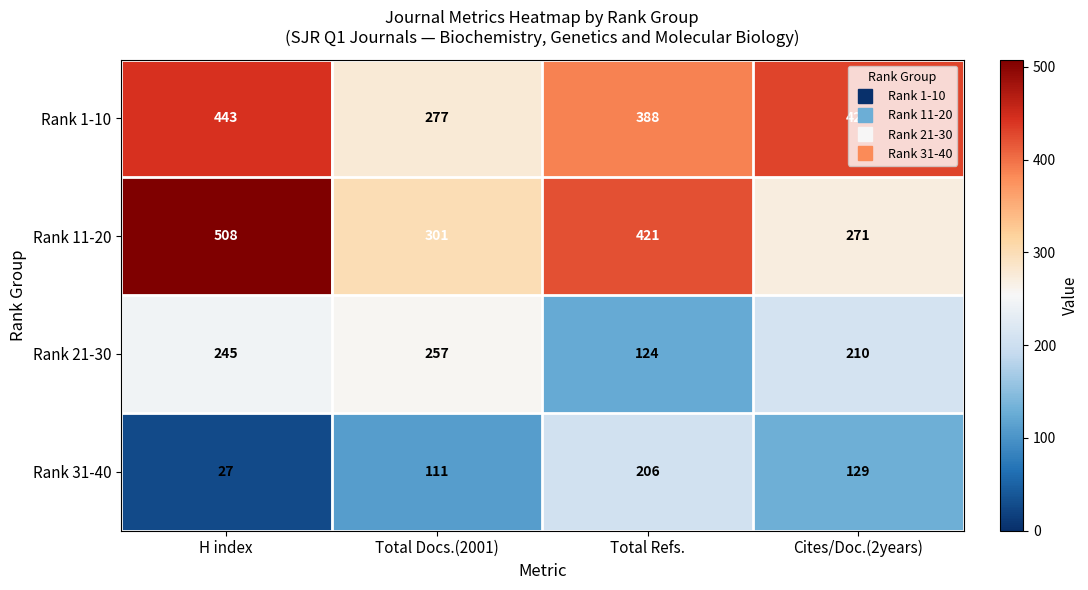

At which category does the chart reach its minimum across all series?

H index